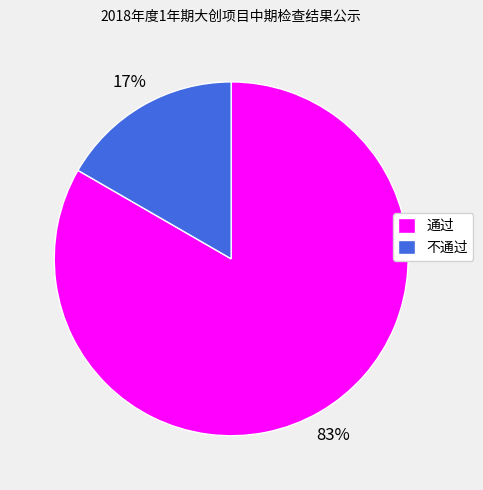

To the nearest percent, what is the combined percentage of 不通过 and 通过?

100%